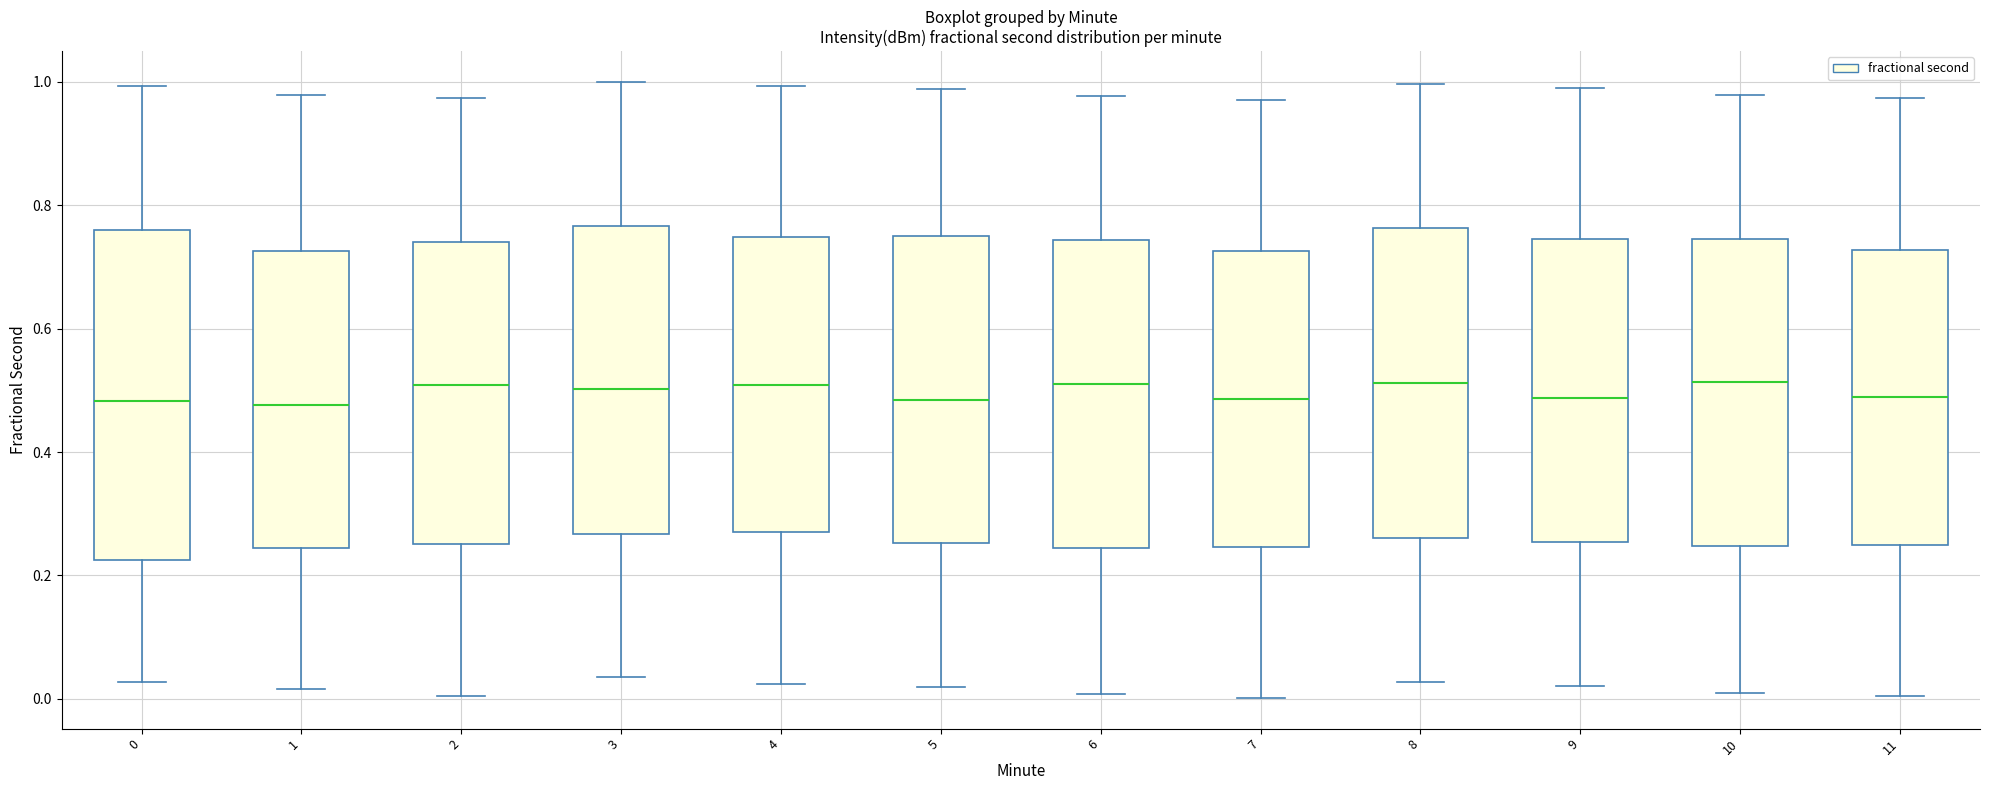

Reading left to right, read every box against the y-axis: the position of its median line, the range the box covers, and the ends of its whiskers. The values are not printed on the chart, so give them approximately, as read against the axis.

0: median 0.48, box 0.22 to 0.76, whiskers 0.02 to 1.00
1: median 0.48, box 0.24 to 0.72, whiskers 0.02 to 0.98
2: median 0.50, box 0.26 to 0.74, whiskers 0.00 to 0.98
3: median 0.50, box 0.26 to 0.76, whiskers 0.04 to 1.00
4: median 0.50, box 0.26 to 0.74, whiskers 0.02 to 1.00
5: median 0.48, box 0.26 to 0.76, whiskers 0.02 to 0.98
6: median 0.52, box 0.24 to 0.74, whiskers 0.00 to 0.98
7: median 0.48, box 0.24 to 0.72, whiskers 0.00 to 0.98
8: median 0.52, box 0.26 to 0.76, whiskers 0.02 to 1.00
9: median 0.48, box 0.26 to 0.74, whiskers 0.02 to 1.00
10: median 0.52, box 0.24 to 0.74, whiskers 0.00 to 0.98
11: median 0.48, box 0.24 to 0.72, whiskers 0.00 to 0.98